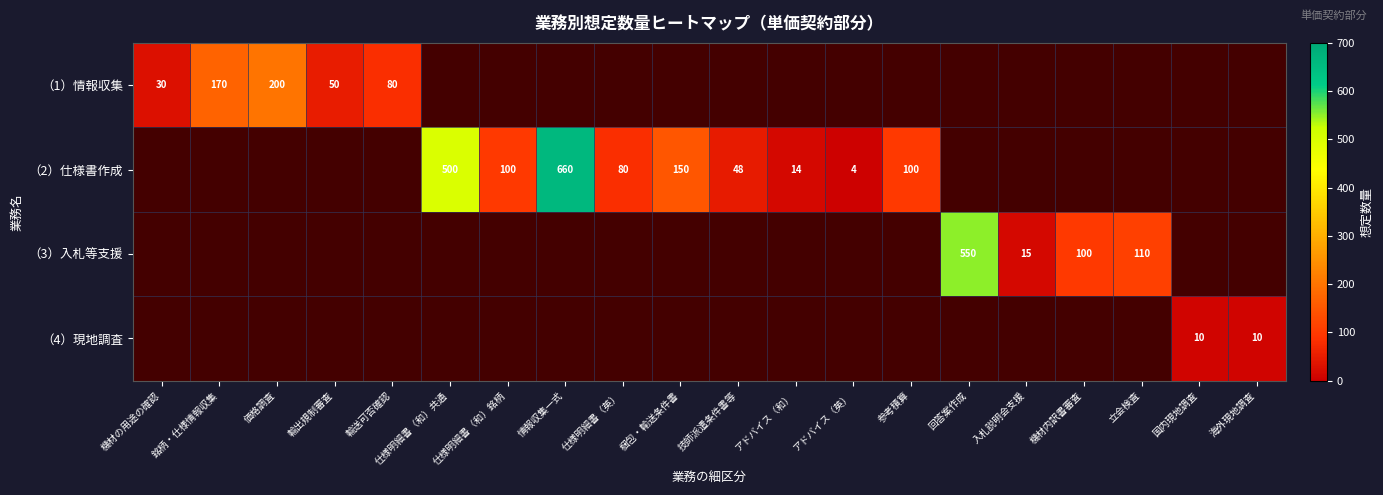

Is it true that （1）情報収集 equals 112 at 価格調査?

False